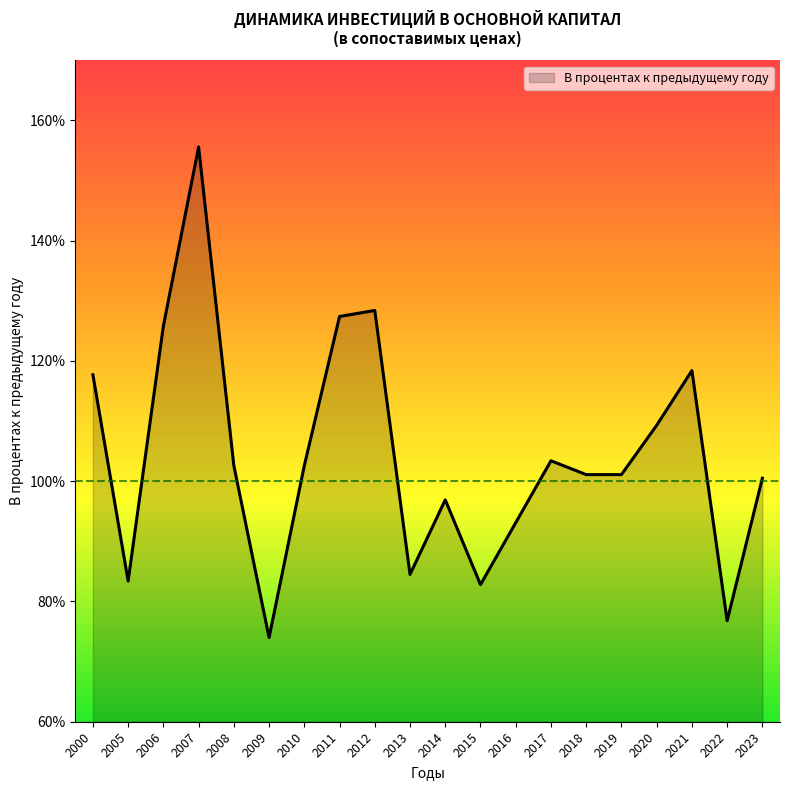

What is the minimum value shown in the chart?

74.0